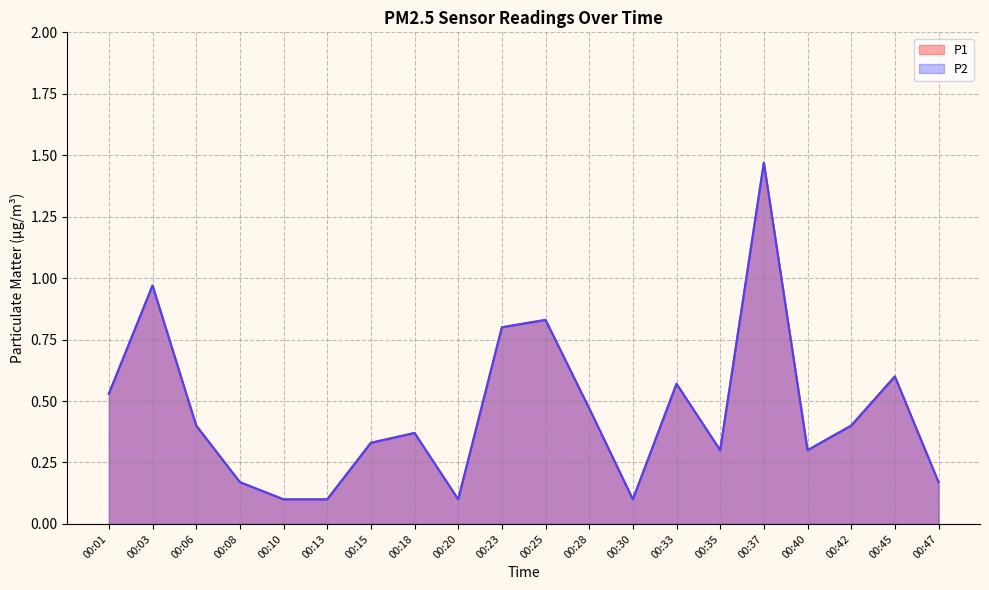

What is the value of the P1 point at the 19th from the left?

0.6